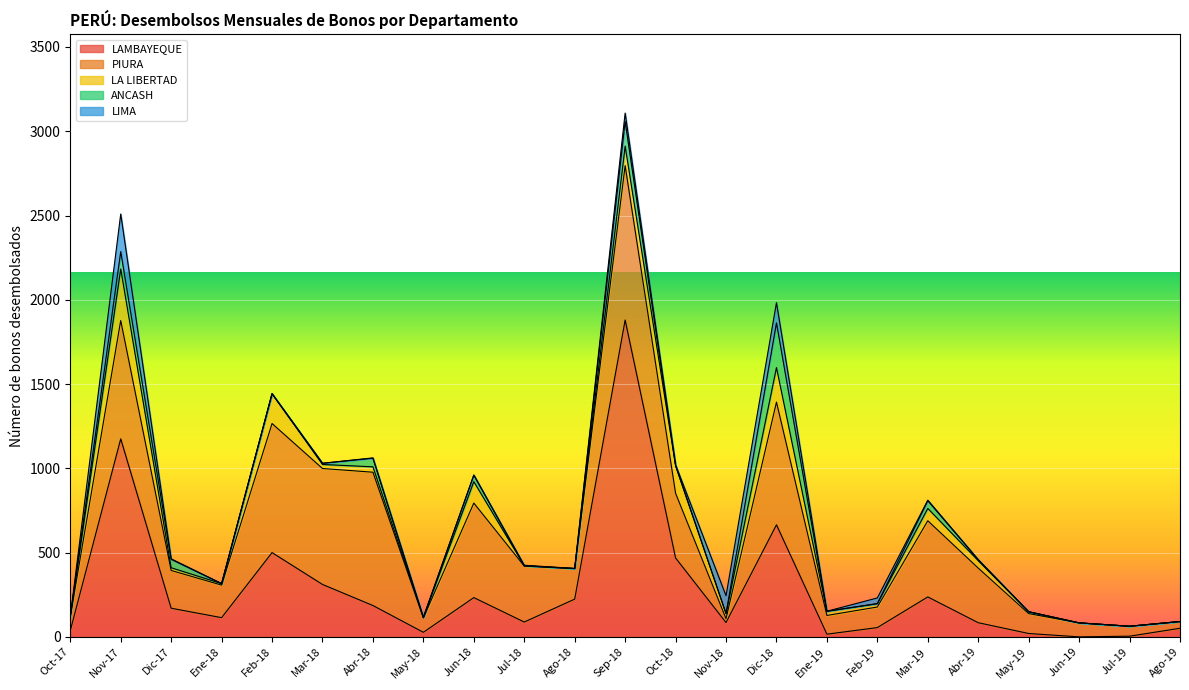

The LIMA series shows 3 at Jul-18. True or false?

True